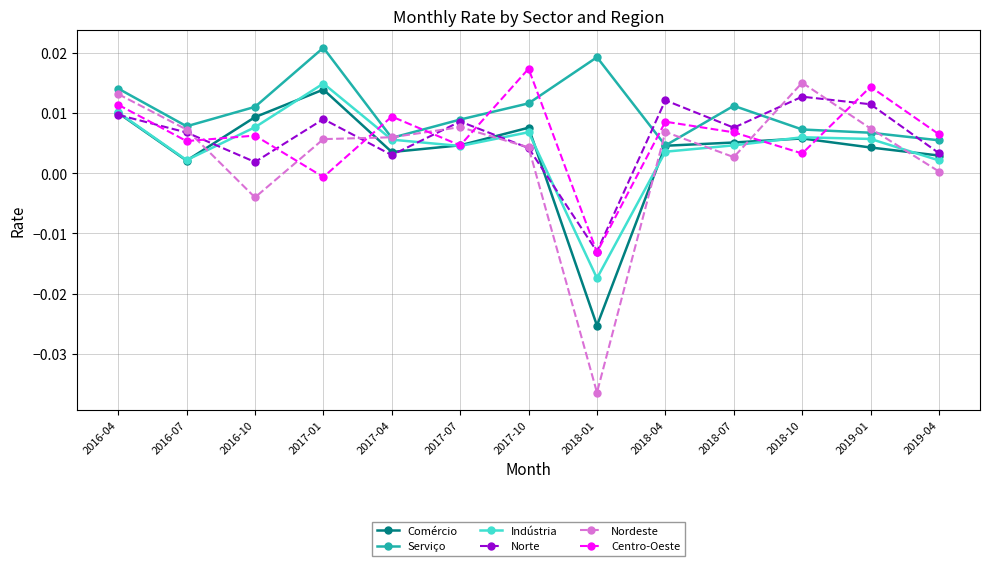

What is the label of the 7th point from the left?

2017-10